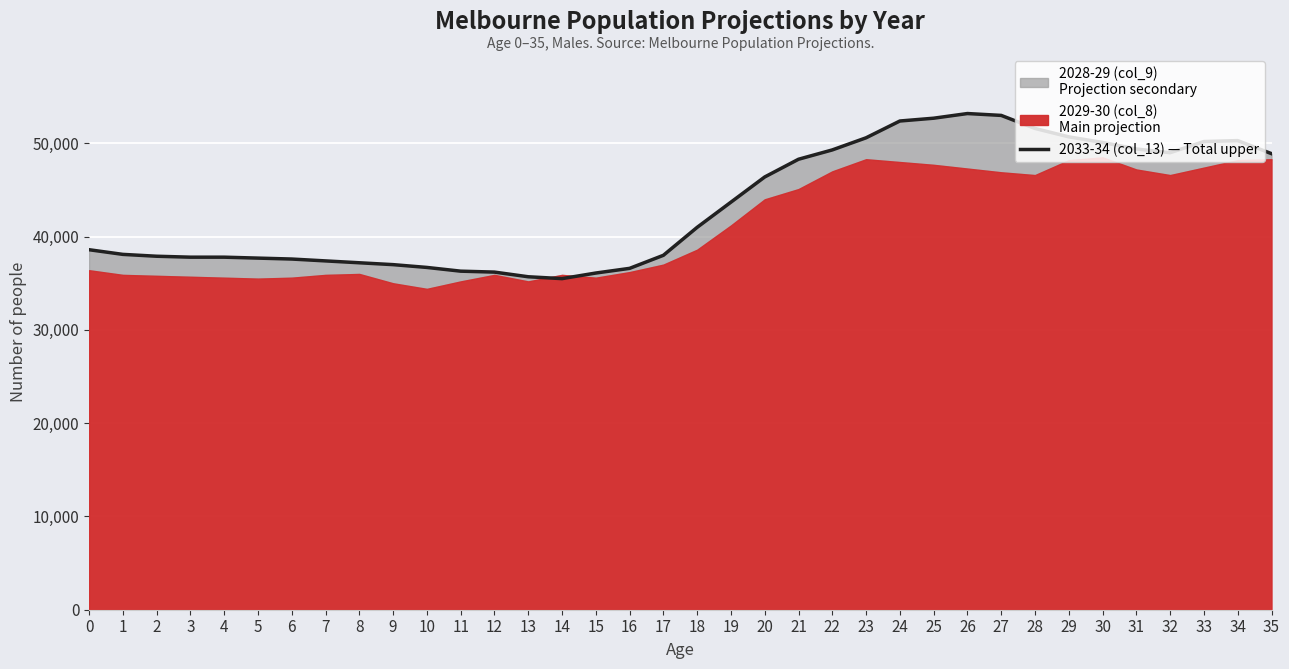

Is it true that the value at 32 is 49000?

True